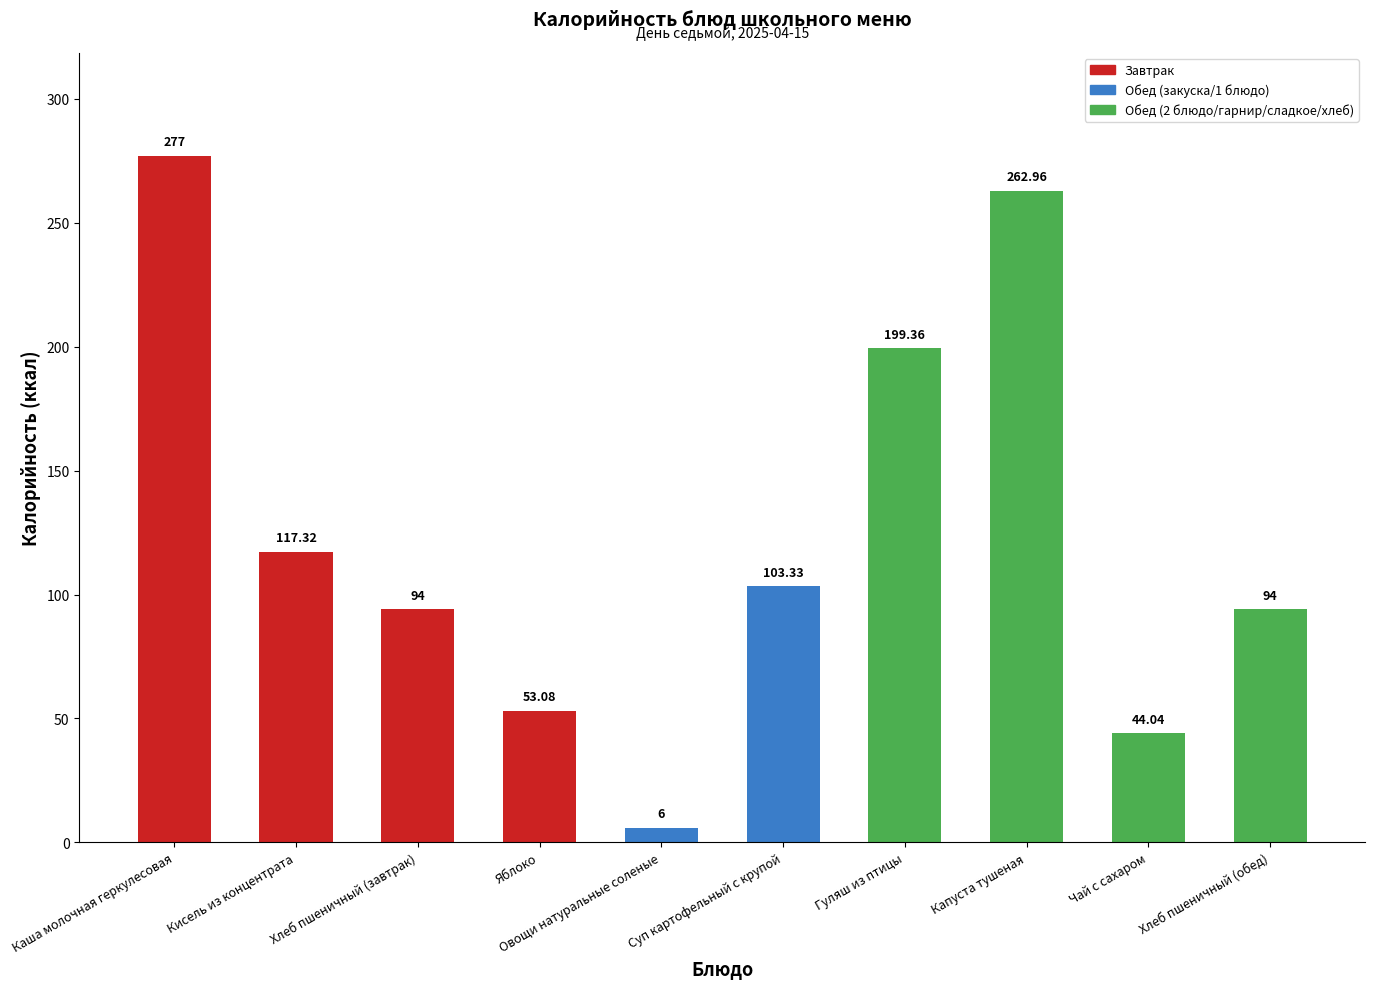

True or false: the data shows 65.2 at Каша молочная геркулесовая.

False